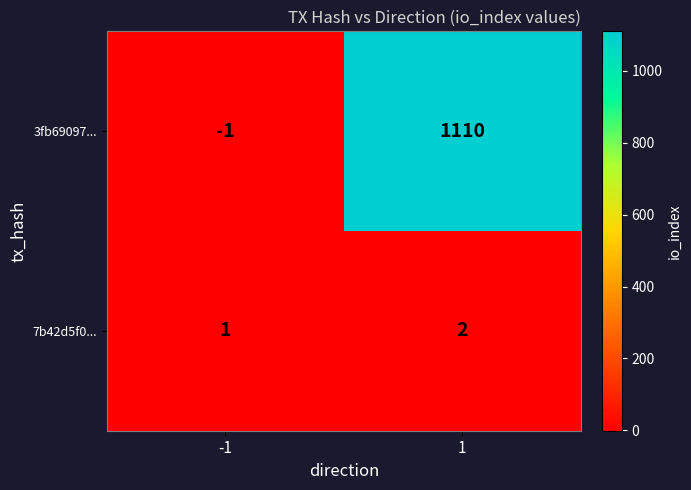

List the series in order of their peak value, lowest first.

7b42d5f0..., 3fb69097...